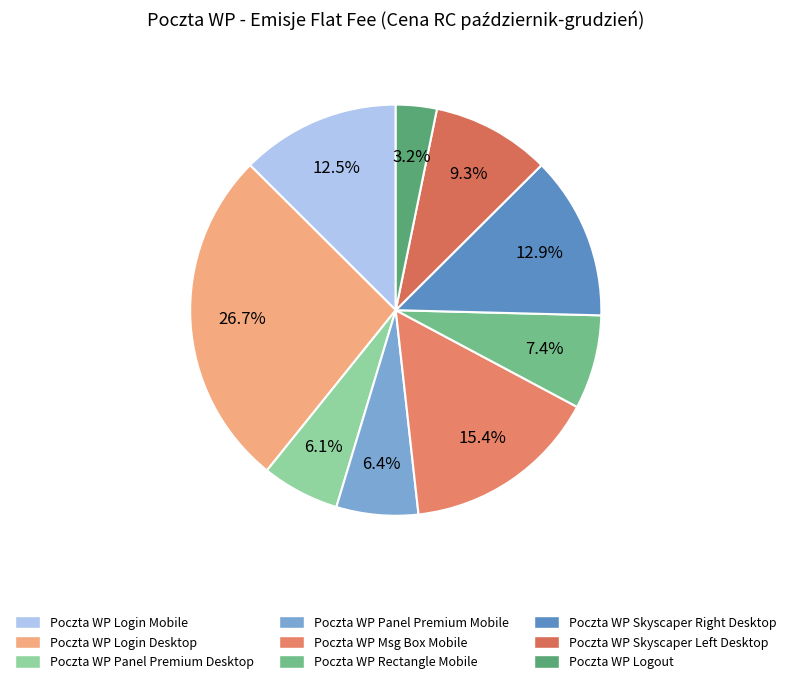

Is the sum of Poczta WP Login Mobile and Poczta WP Rectangle Mobile greater than half?

No